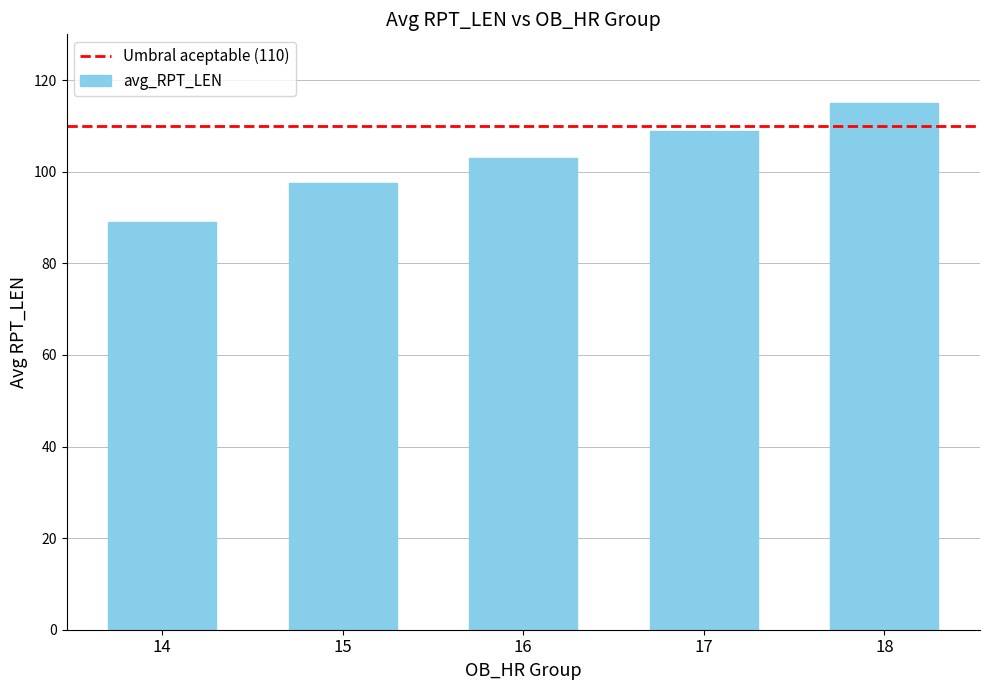

Reading right to left, transcribe all the data shown in this chart.

18=115.0	17=109.0	16=103.0	15=97.5	14=89.0